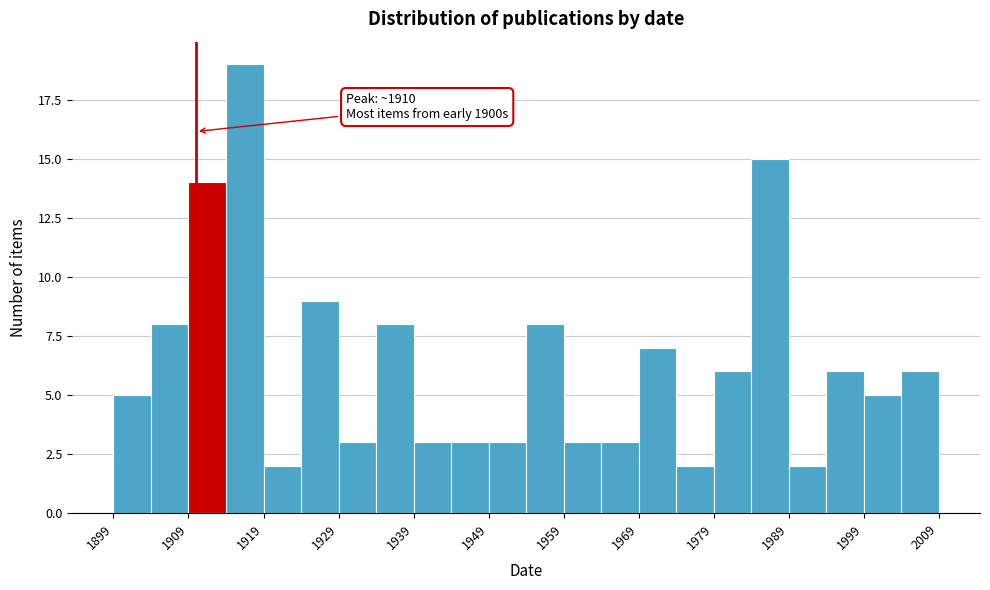

Over which range of the x-axis is the bar tallest?

1914 to 1919